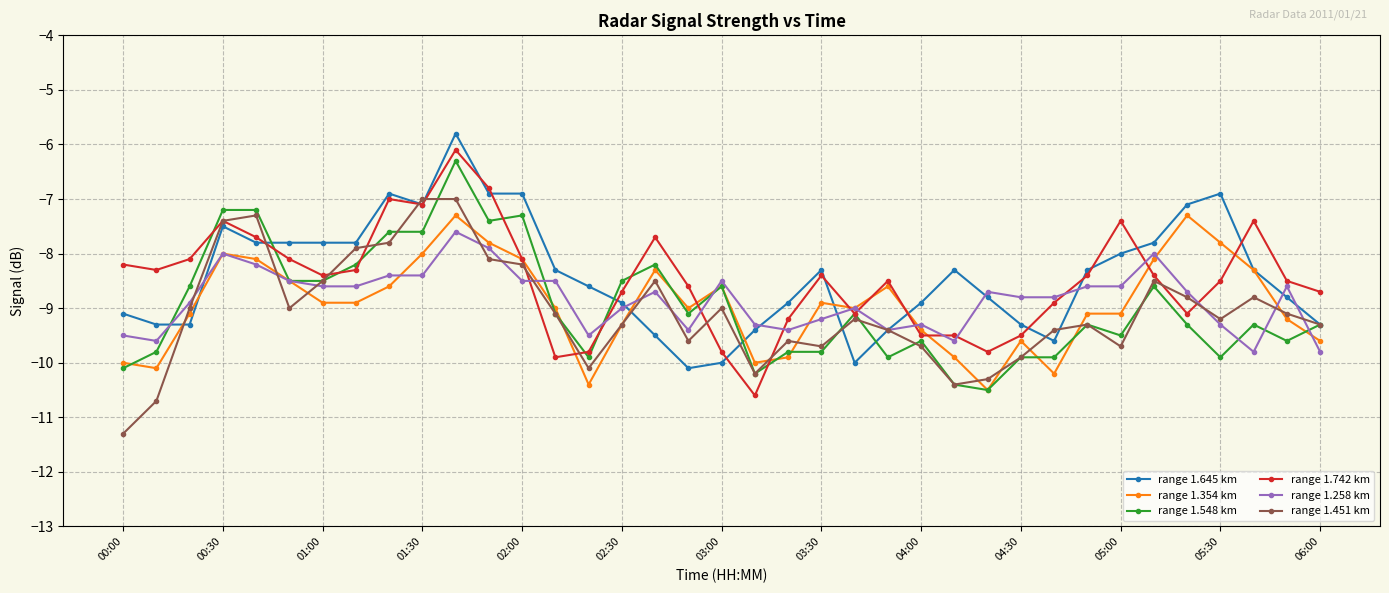

What is the highest value of the range 1.258 km series?

-7.6